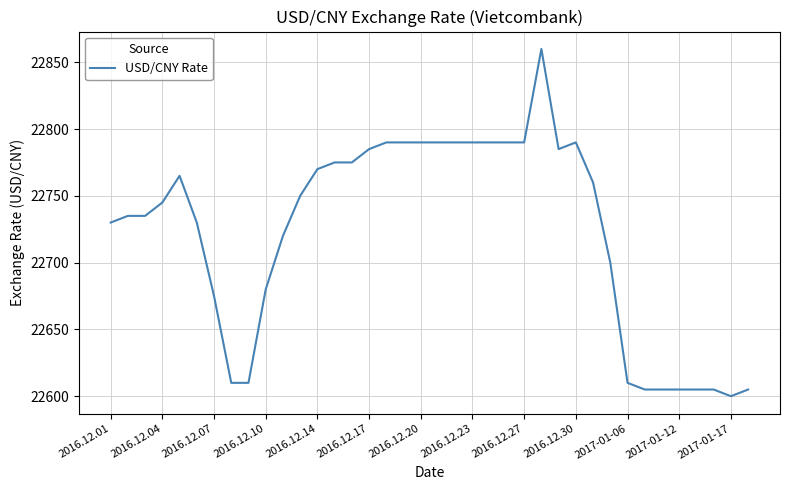

What is the maximum value shown in the chart?

22860